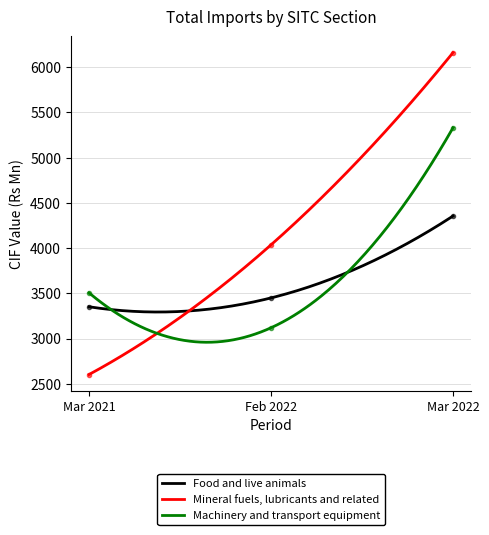

Which series has the largest total across all categories?

Mineral fuels, lubricants and related